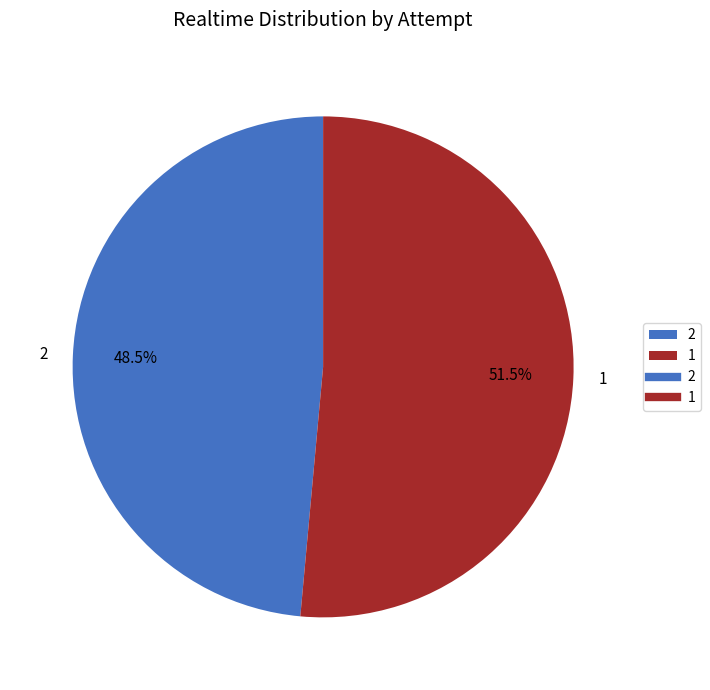

To the nearest percent, what is the difference between the largest and smallest slice percentages?

3%